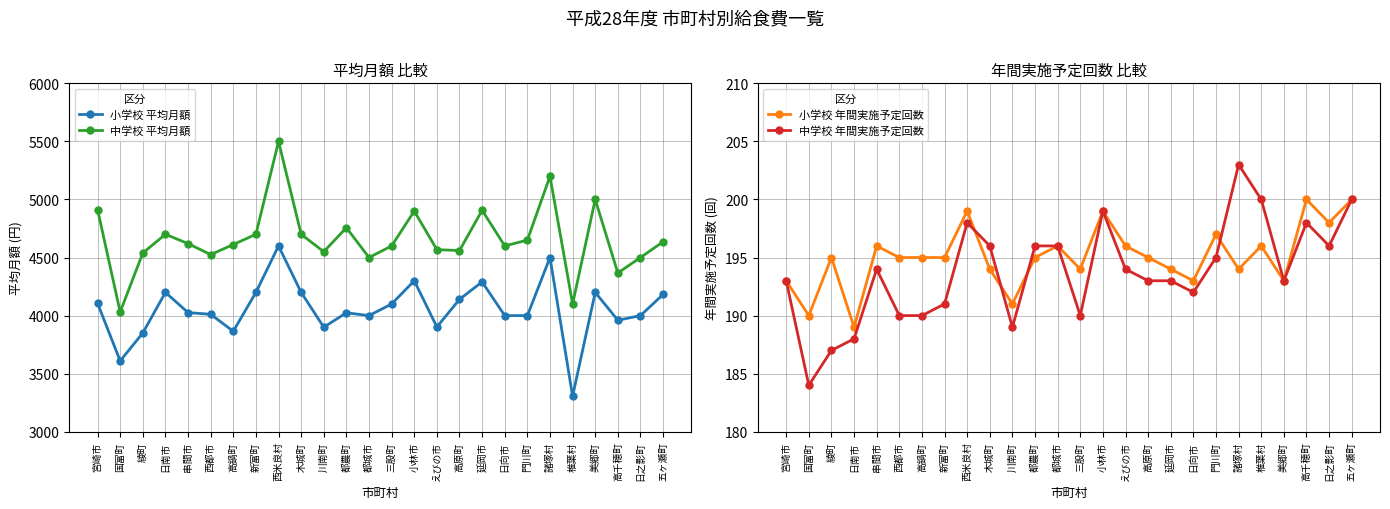

What is the difference between the maximum and minimum values in the 小学校 年間実施予定回数 series?

11